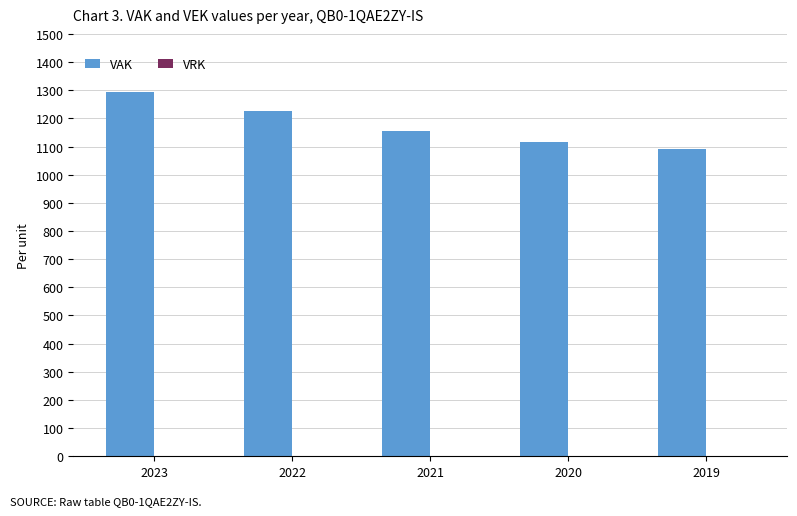

How many bars are there in total?

5